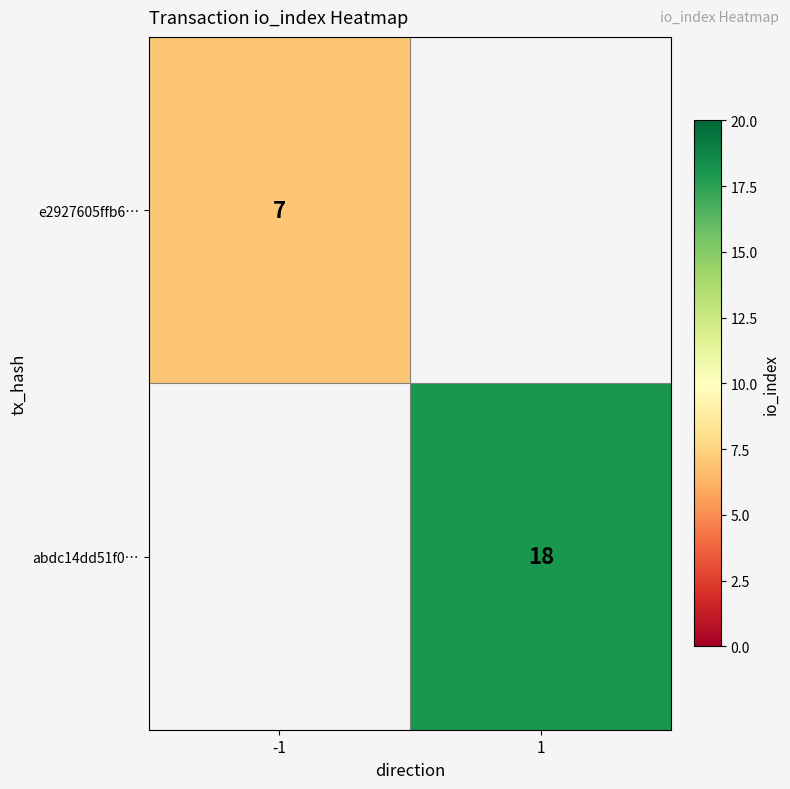

Is it true that e2927605ffb6… equals 7 at -1?

True